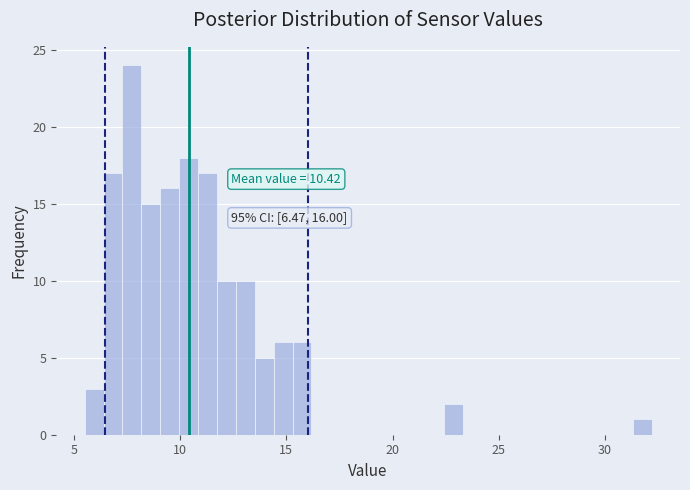

Around what value on the x-axis is the tallest bar? Give the approximate position of its centre, as read against the axis.

7.5